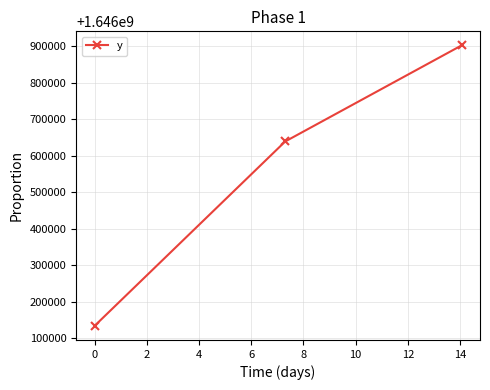

What is the difference between the maximum and minimum values?

768782